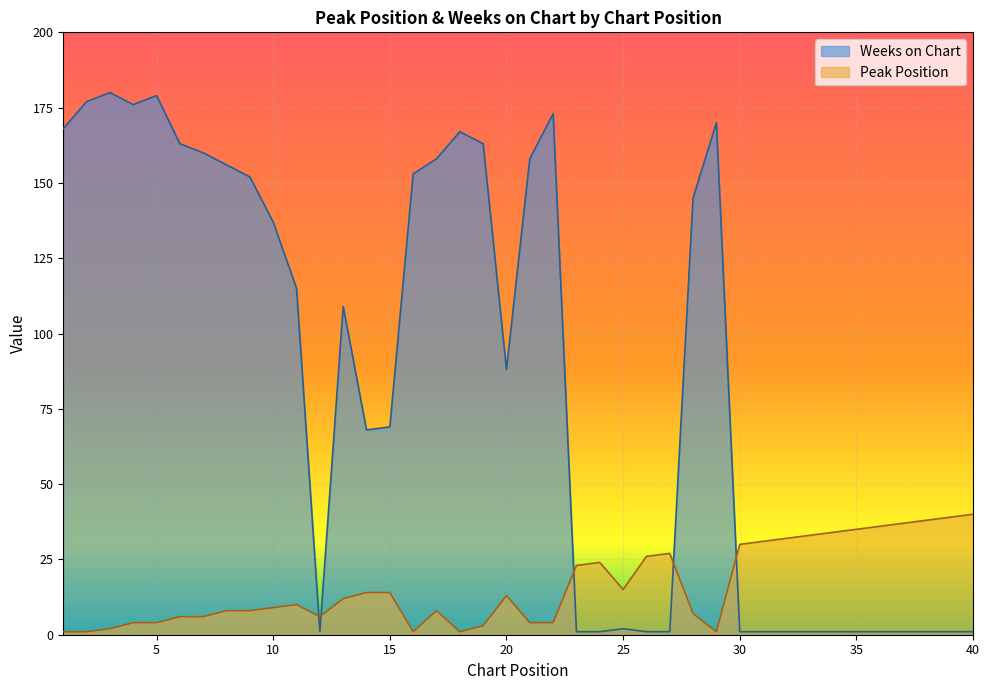

What is the maximum value shown in the chart?

180